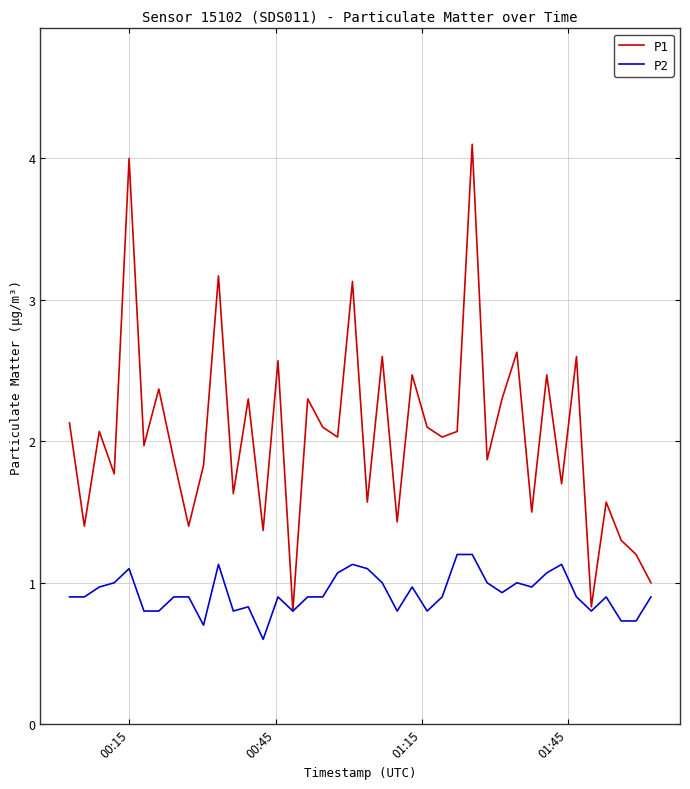

How many series are shown in this chart?

2